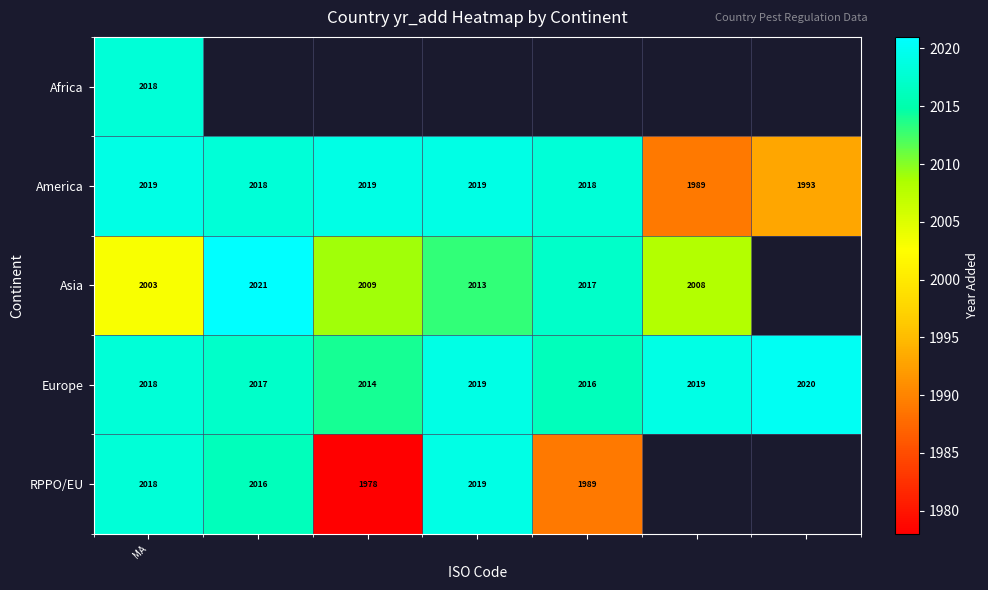

What is the maximum value for Europe?

2020